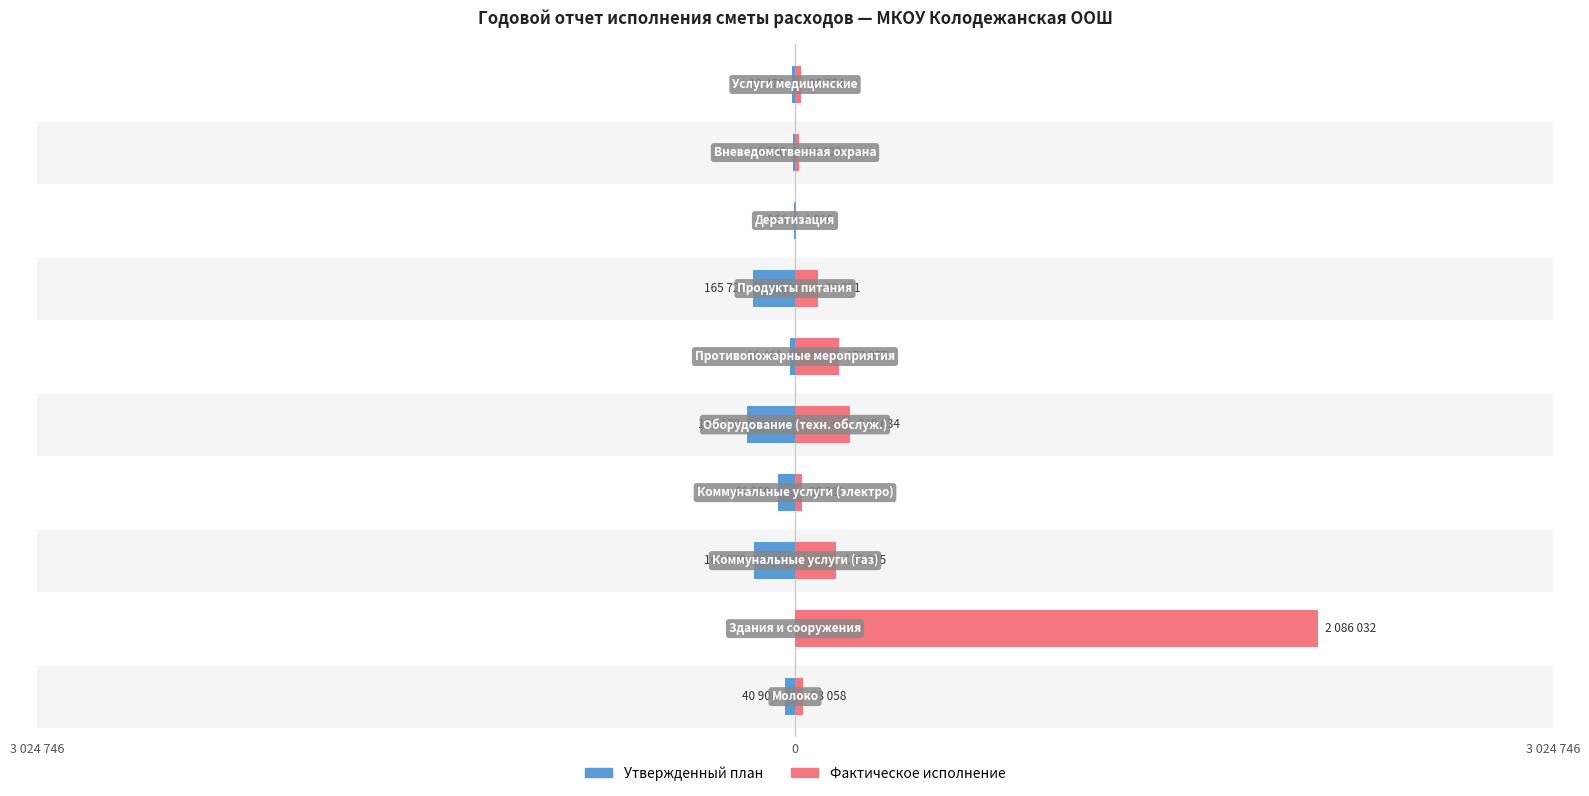

At how many categories does at least one series exceed 1153271?

1